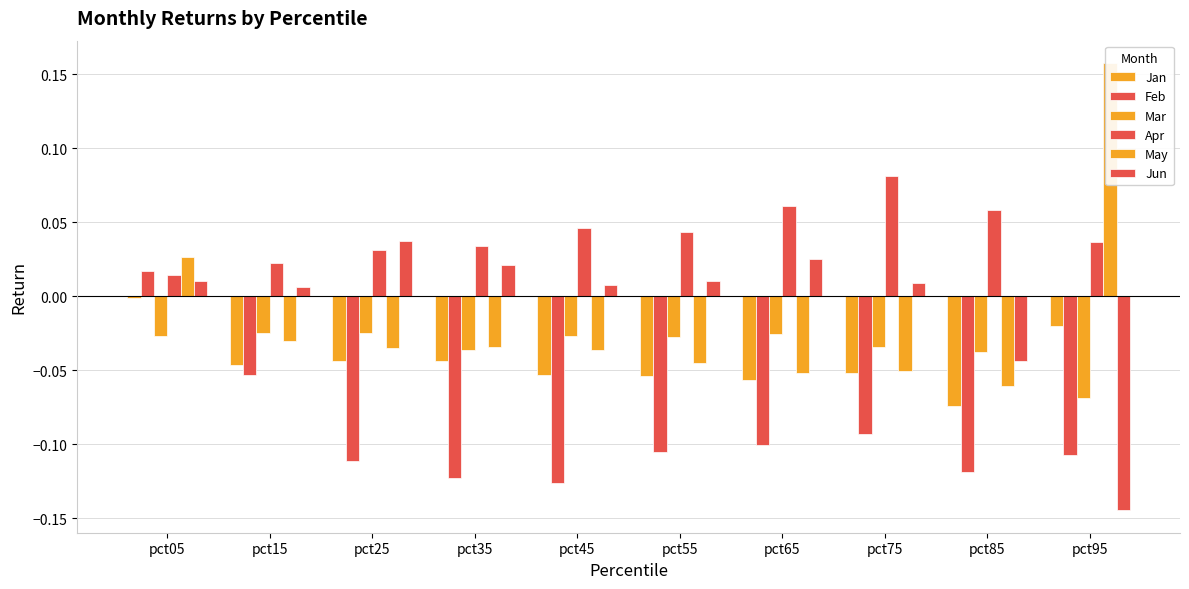

At which label does Feb reach its minimum?

pct45